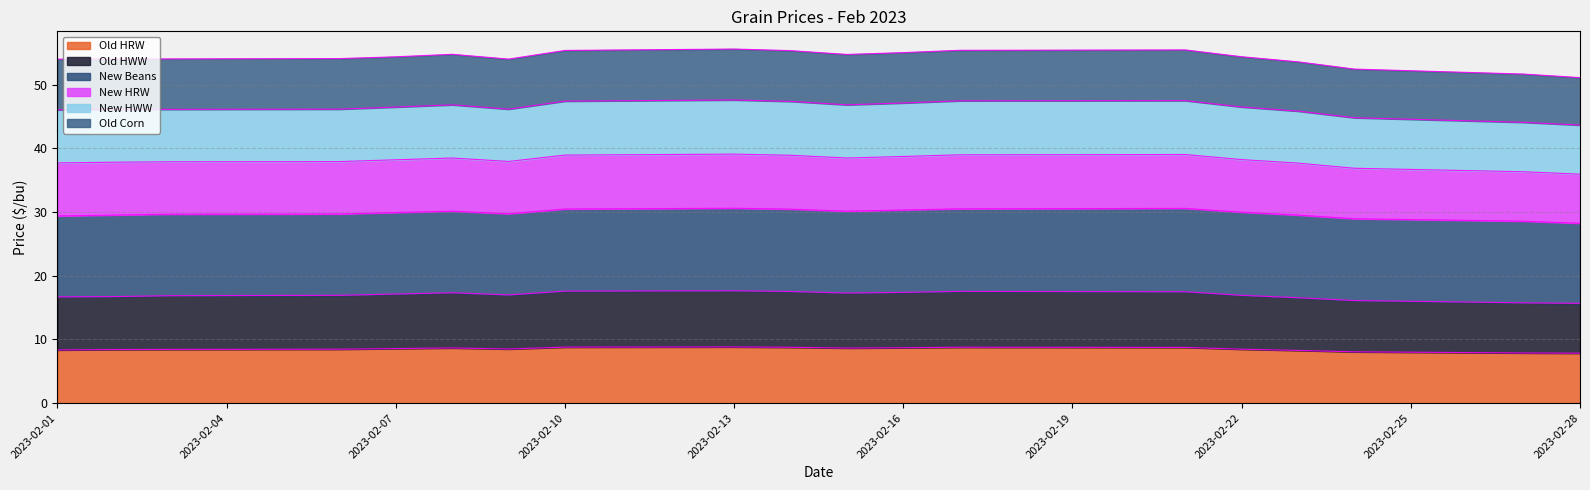

List the labels in order of New HRW value, smallest first.

2023-02-28, 2023-02-27, 2023-02-24, 2023-02-23, 2023-02-01, 2023-02-09, 2023-02-02, 2023-02-03, 2023-02-06, 2023-02-07, 2023-02-22, 2023-02-15, 2023-02-08, 2023-02-16, 2023-02-14, 2023-02-10, 2023-02-17, 2023-02-21, 2023-02-13